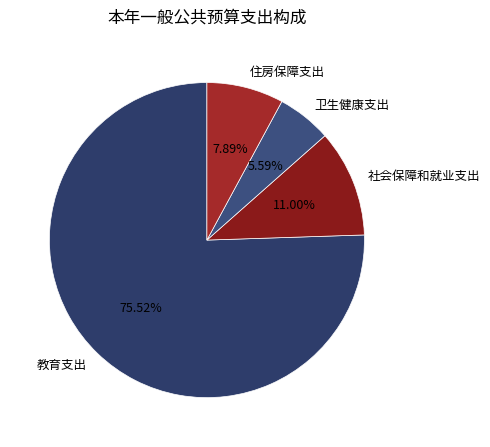

What percentage is the 住房保障支出 slice, to the nearest percent?

8%